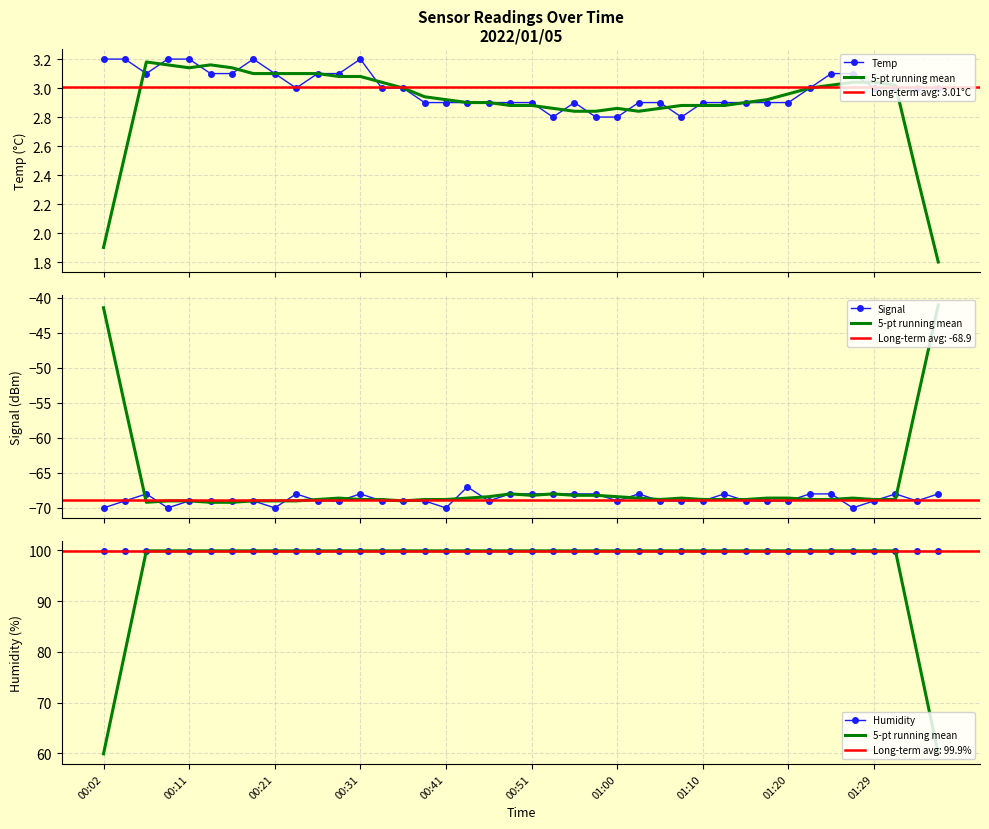

True or false: Humidity has a value of 99.9 at 34.

True